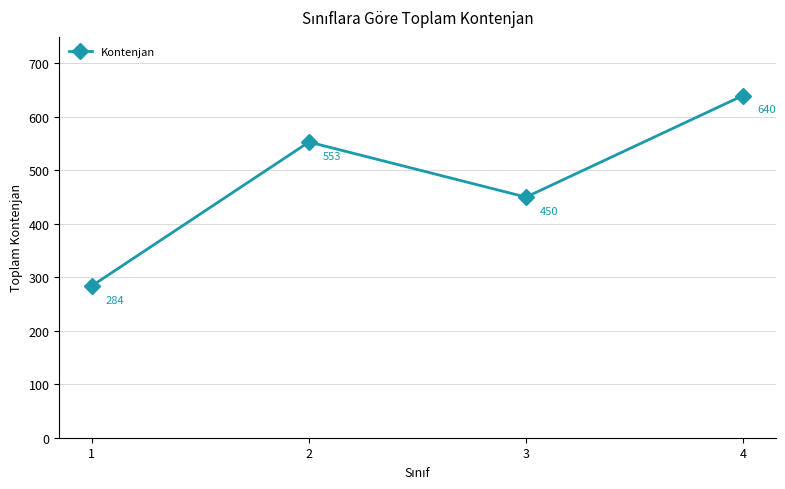

What value does the data have at 3?

450